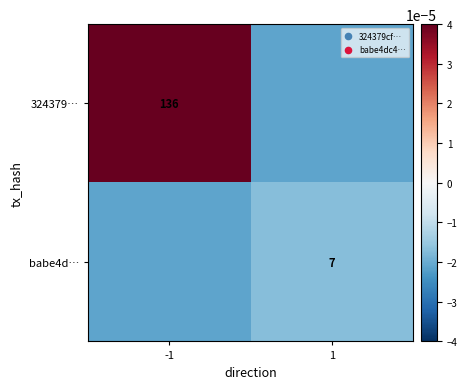

Is it true that 324379… equals 59.8 at -1?

False